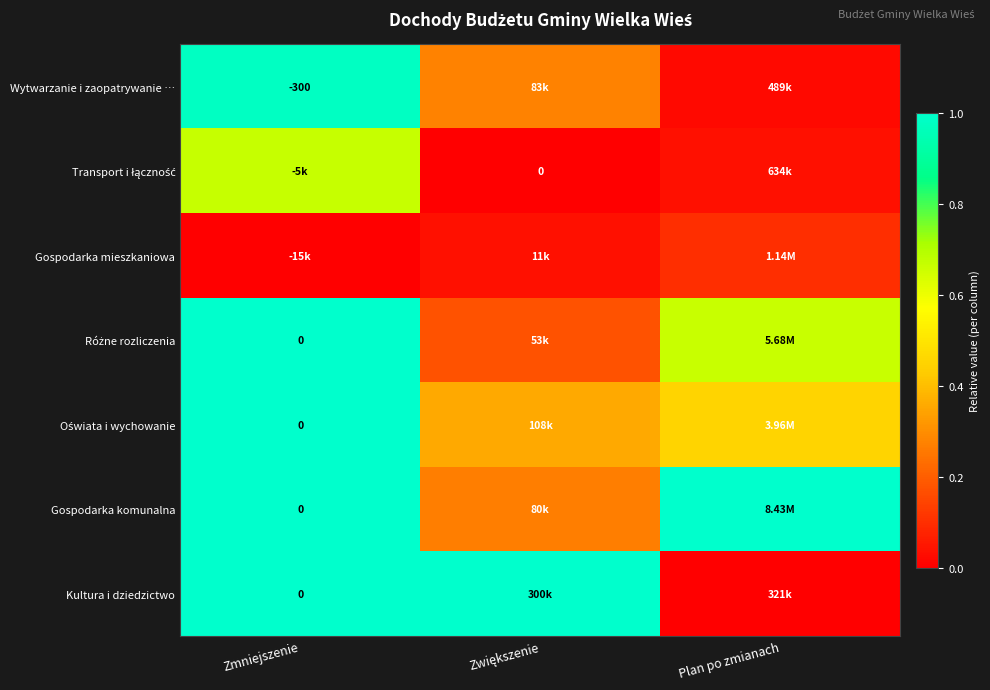

How many data points does each series have?

3